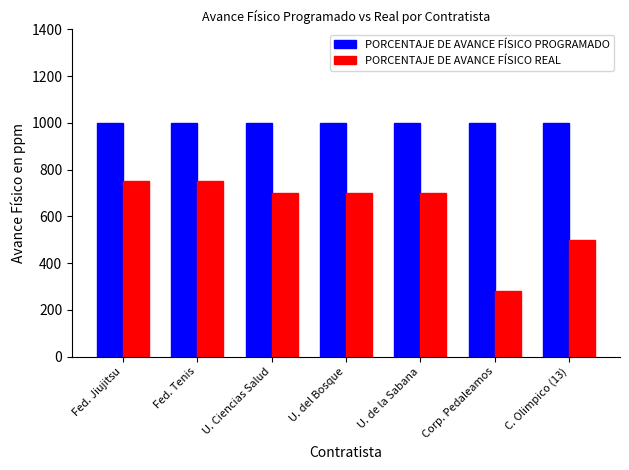

Which series has the largest total across all categories?

PORCENTAJE DE AVANCE FÍSICO PROGRAMADO